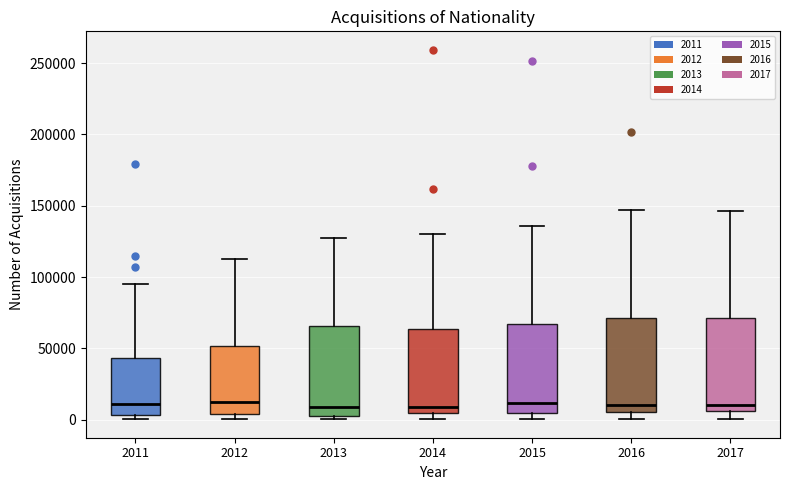

Where is the upper edge of the box at x = 2011 on the y-axis? The values are not printed on the chart, so give them approximately, as read against the axis.

45000